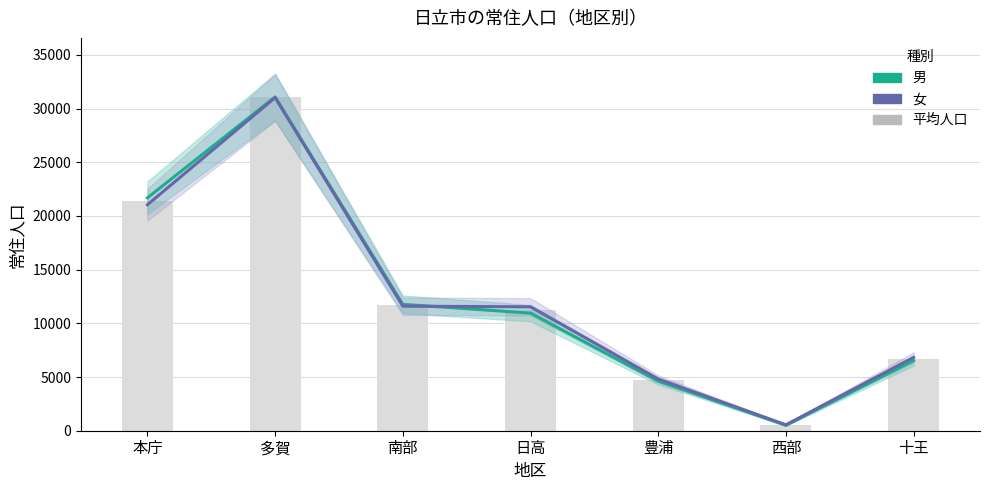

Rank the series at 十王 from lowest to highest value.

男, 平均人口, 女